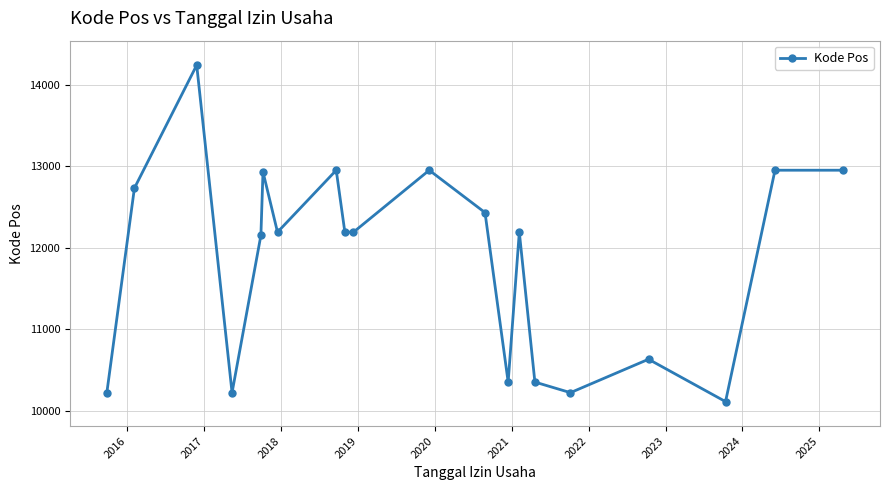

What is the value of the 19th point from the left?

12950